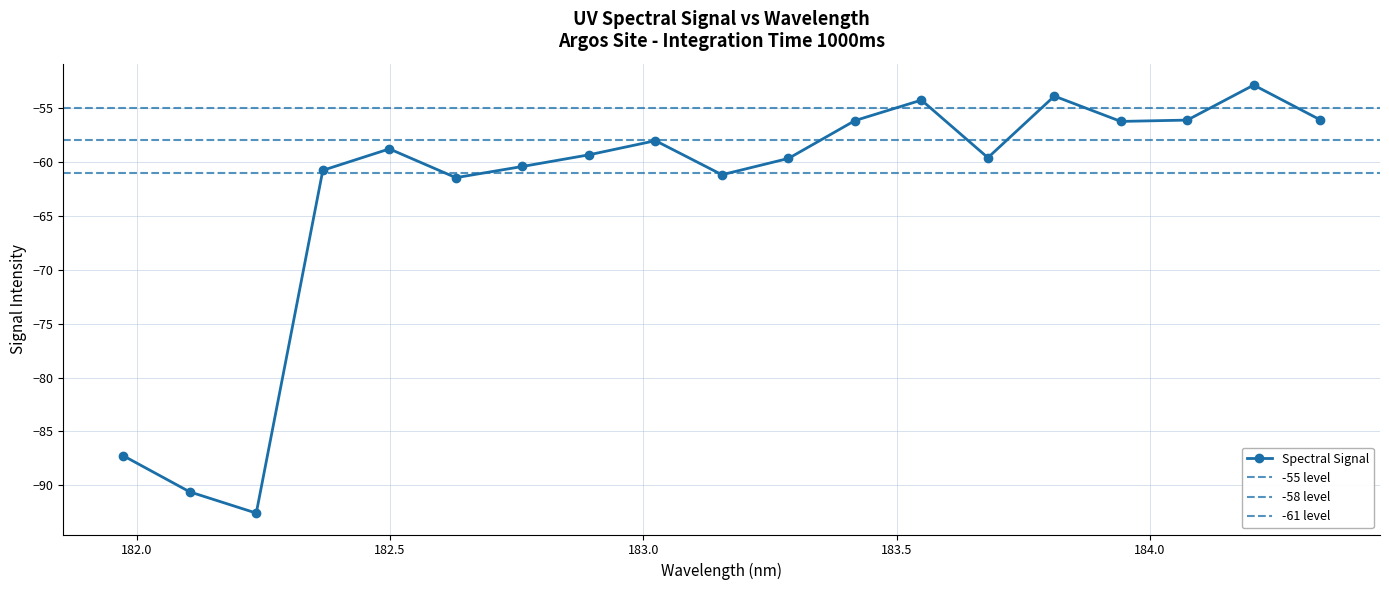

Which category has the lowest value across all series?

182.2359681898